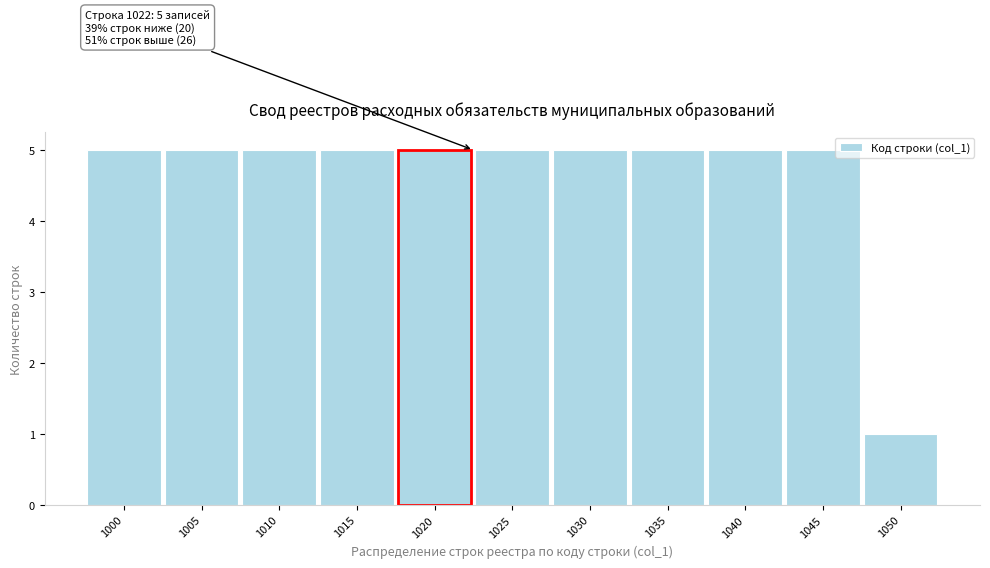

Reading left to right, list all the values displayed in this chart.

5	5	5	5	5	5	5	5	5	5	1